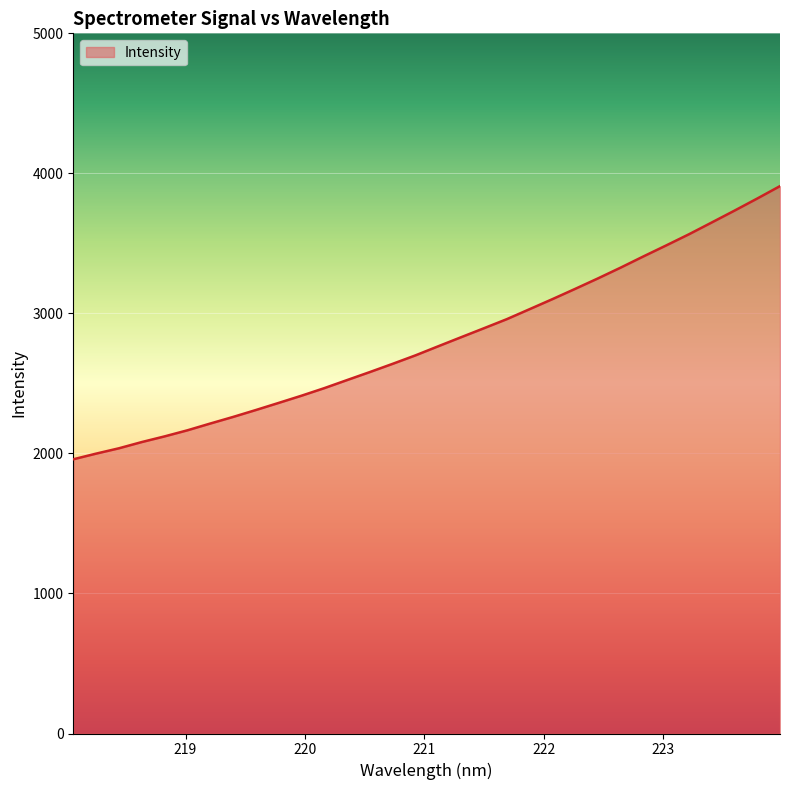

What is the minimum value shown in the chart?

1958.2